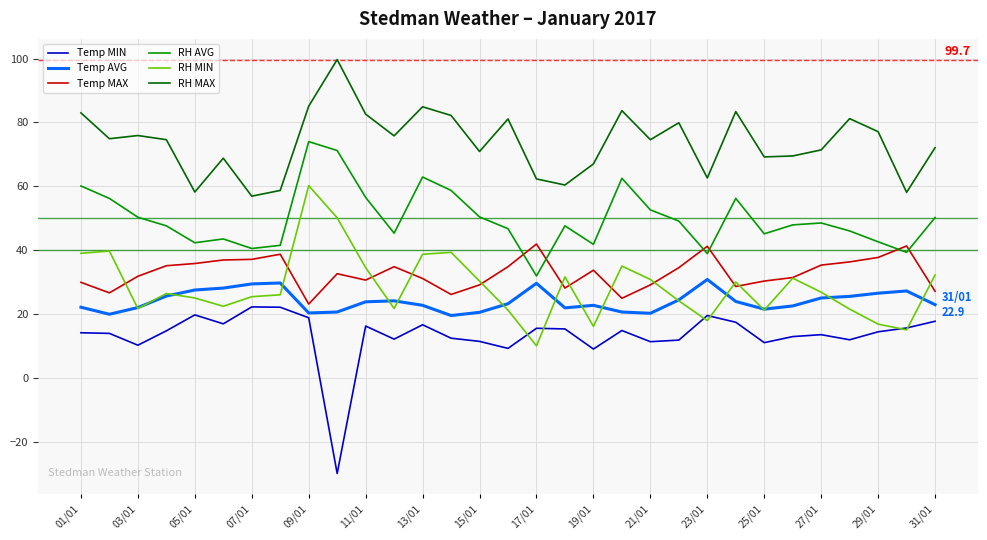

List the series in order of their peak value, highest first.

RH MAX, RH AVG, RH MIN, Temp MAX, Temp AVG, Temp MIN